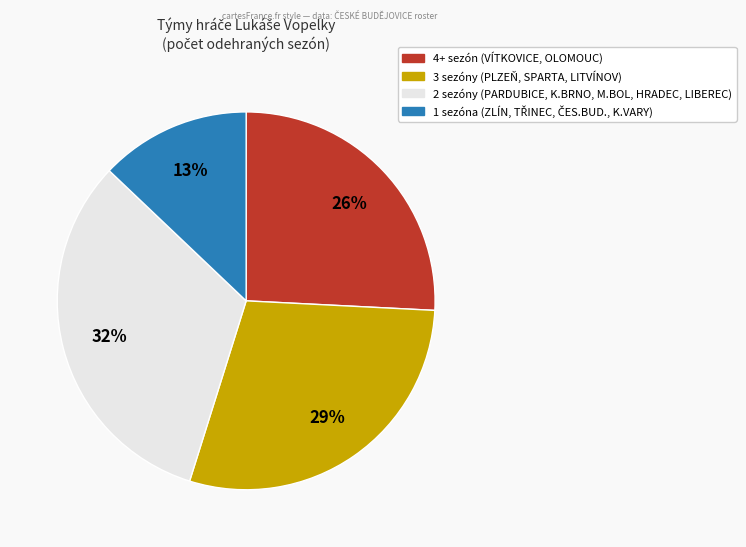

To the nearest percent, what is the difference between the largest and smallest slice percentages?

19%